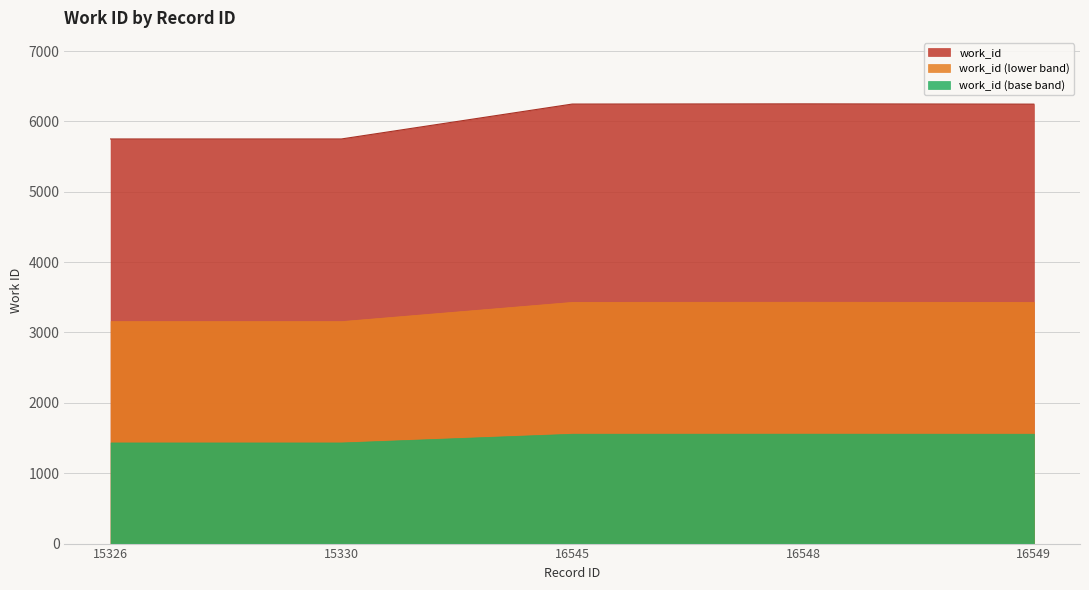

Count the number of data series in this chart.

3